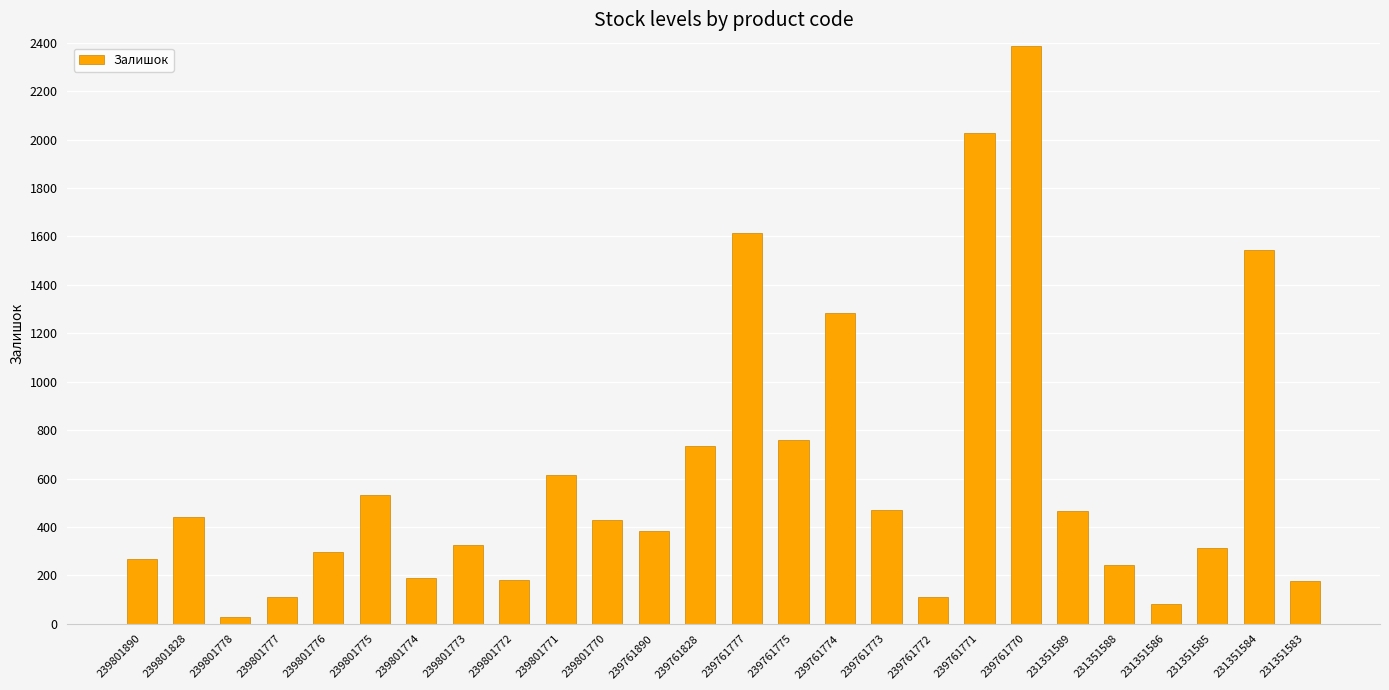

Which has a higher value, 231351589 or 239801777?

231351589